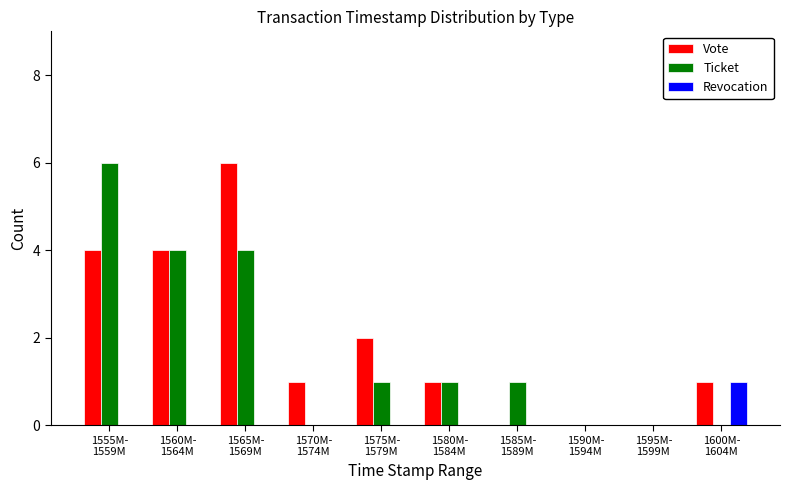

What is the maximum value shown in the chart?

6